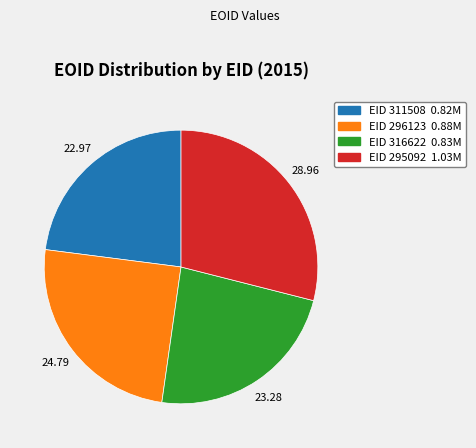

Is there a majority slice in this chart?

No